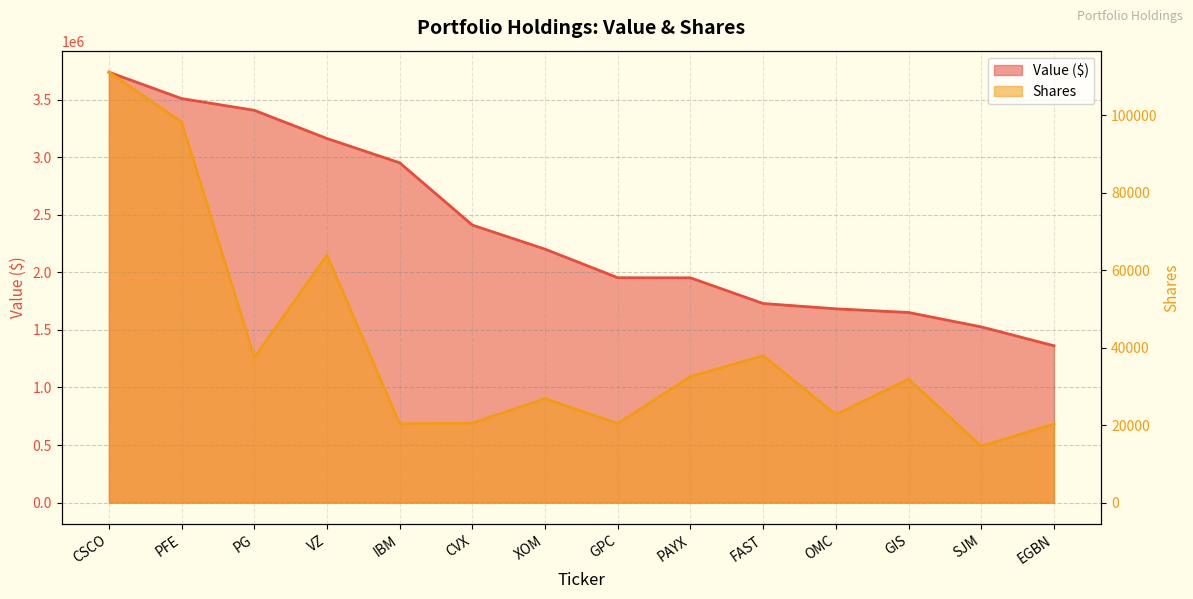

How many data points does each series have?

14